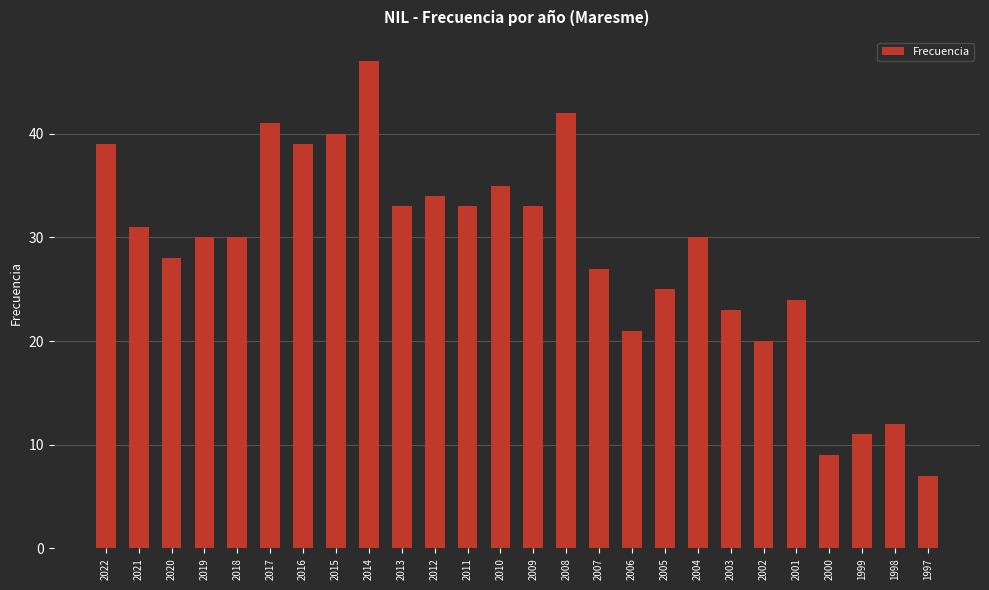

What is the minimum value shown in the chart?

7